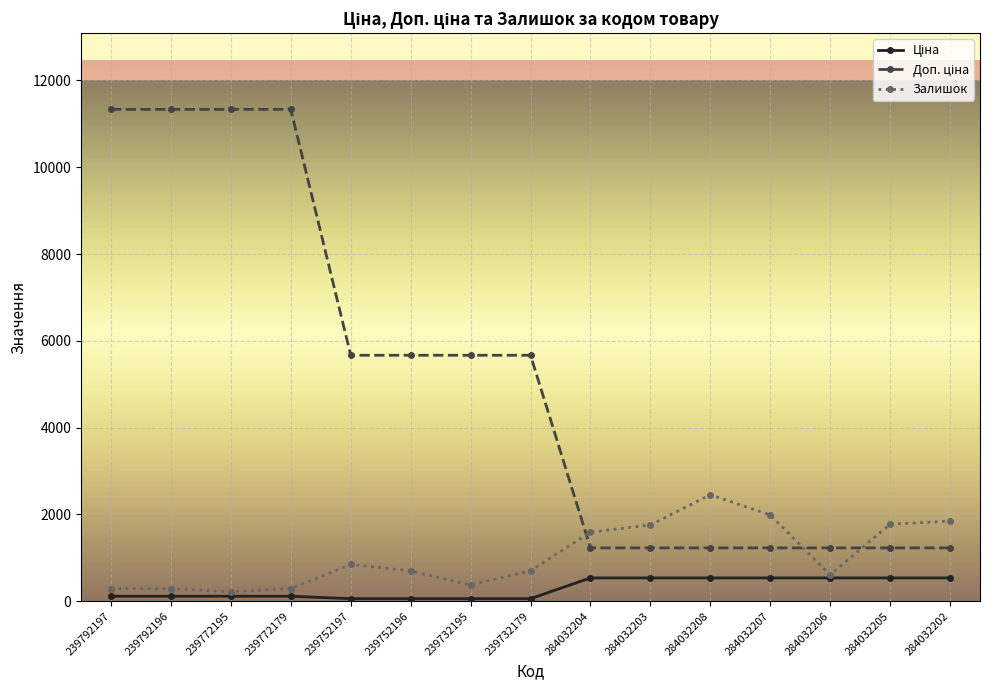

The value of Залишок at 284032203 is 1756.0. True or false?

True